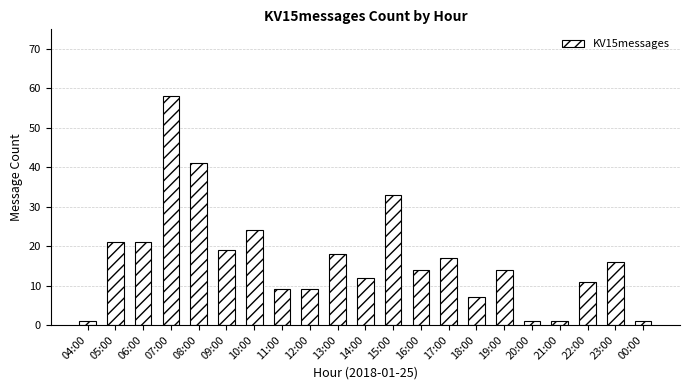

Is it true that the value at 08:00 is 64?

False